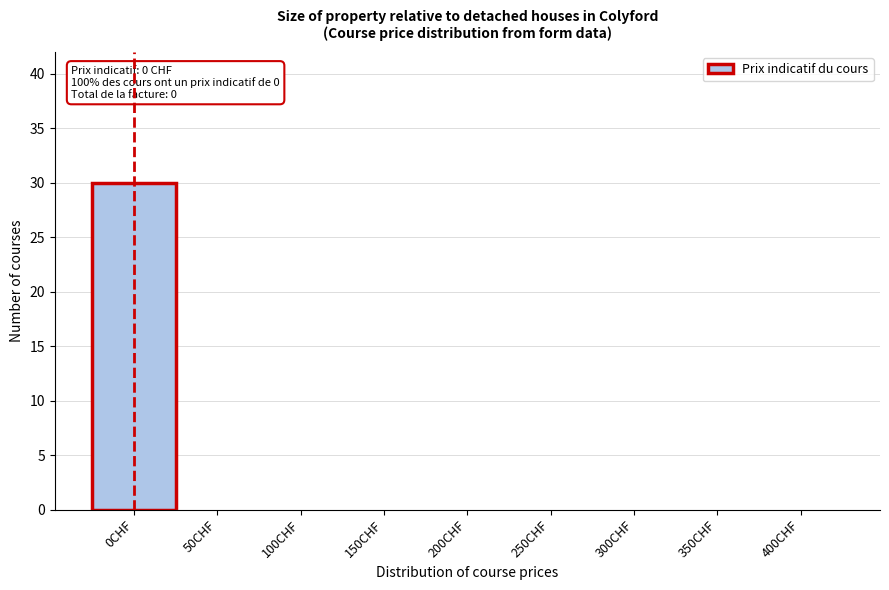

Reading left to right, what are all the values shown in this chart?

0CHF=30	50CHF=0	100CHF=0	150CHF=0	200CHF=0	250CHF=0	300CHF=0	350CHF=0	400CHF=0